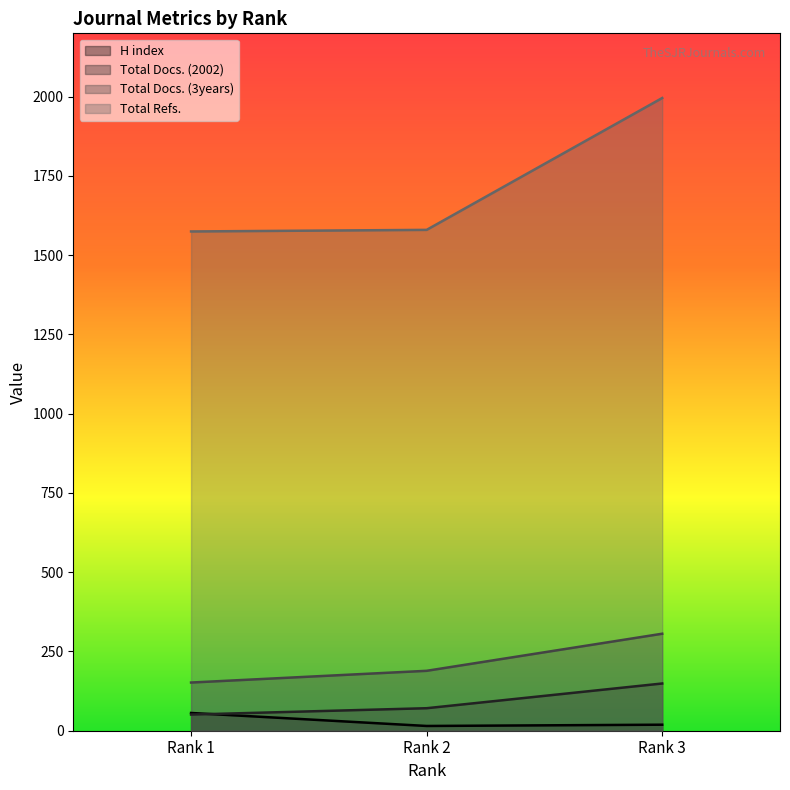

What is the difference between the maximum and minimum values in the Total Docs. (3years) series?

154